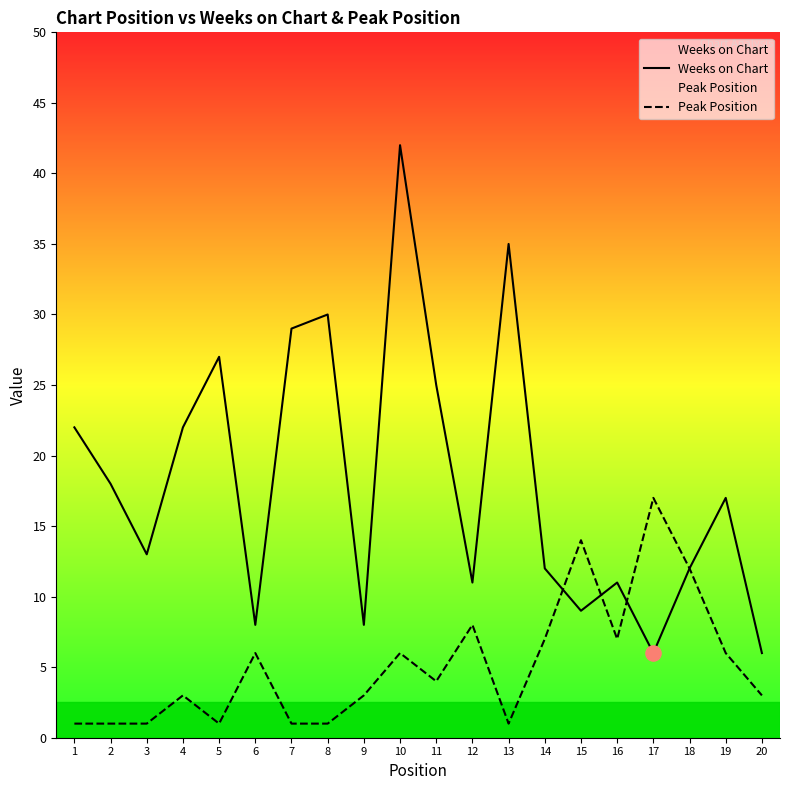

Which series has the largest total across all categories?

Weeks on Chart